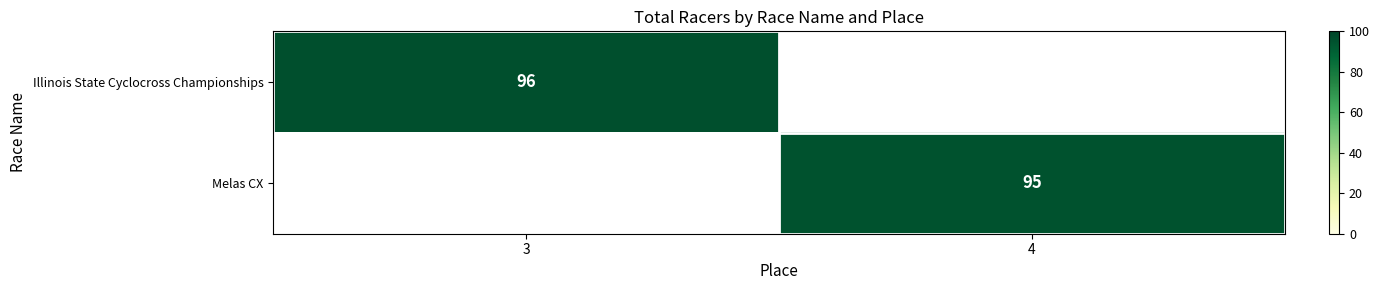

True or false: Illinois State Cyclocross Championships has a value of 158 at 3.

False